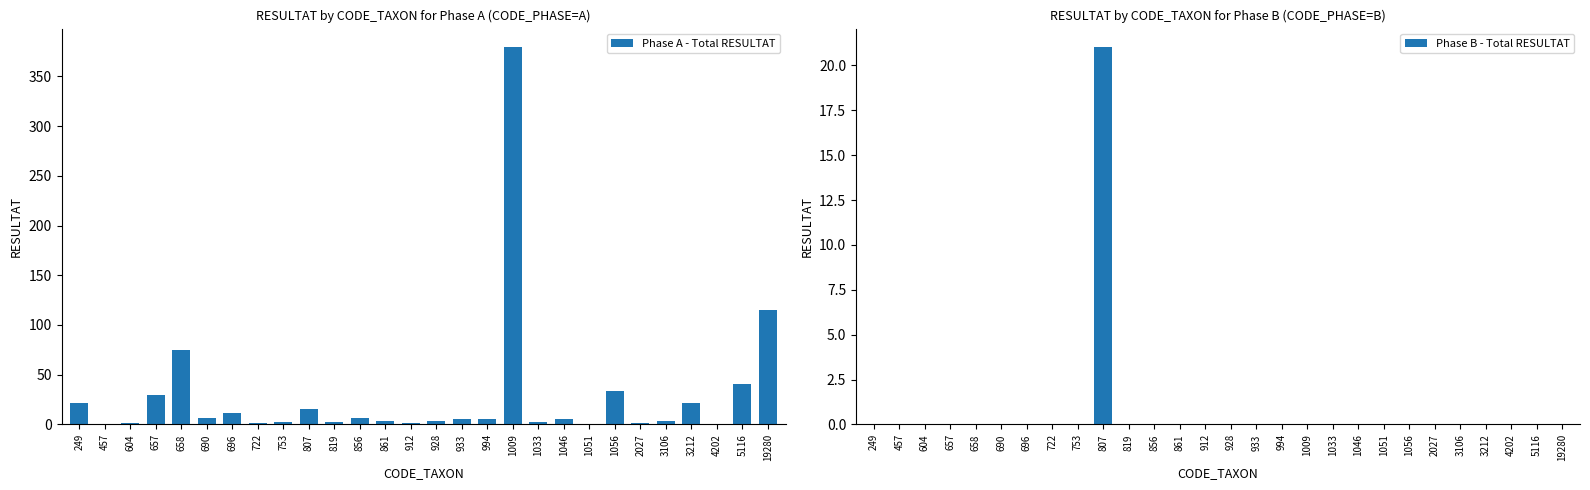

Where does the Phase A - Total RESULTAT series first go above 6?

249